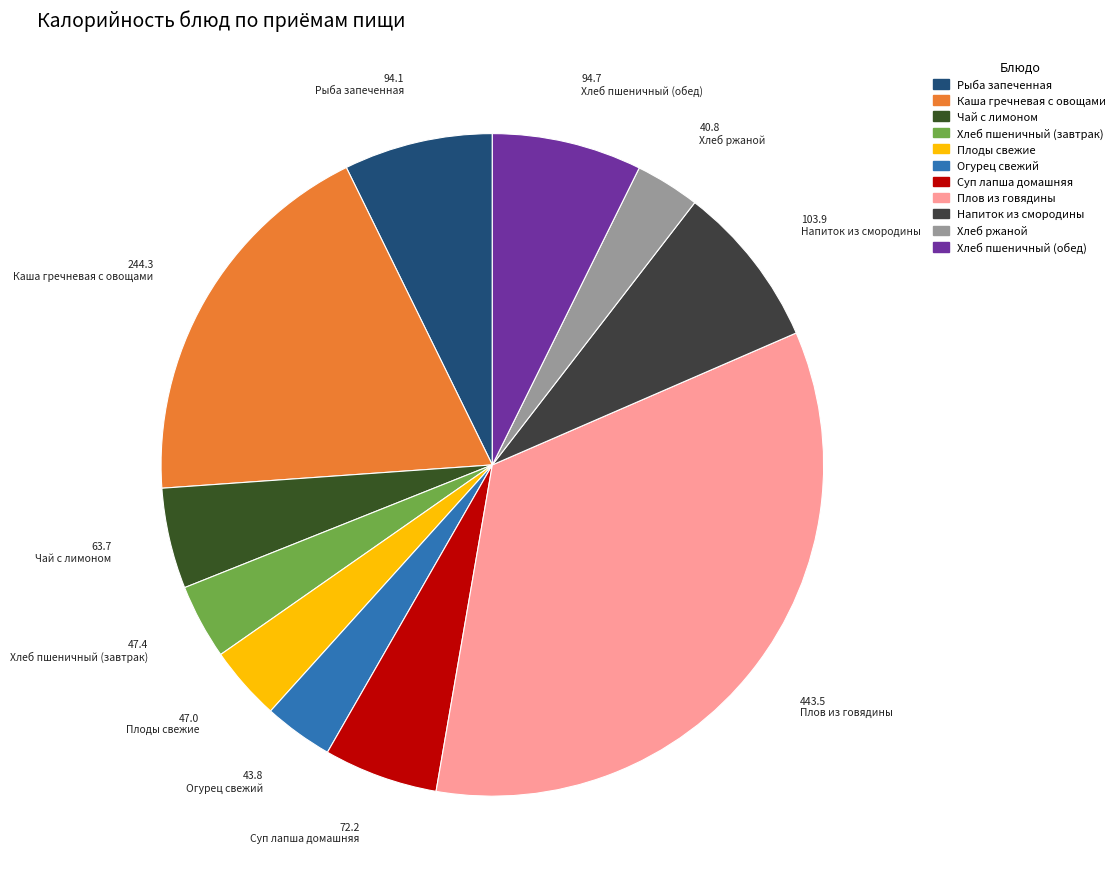

How many slices are in this pie chart?

11